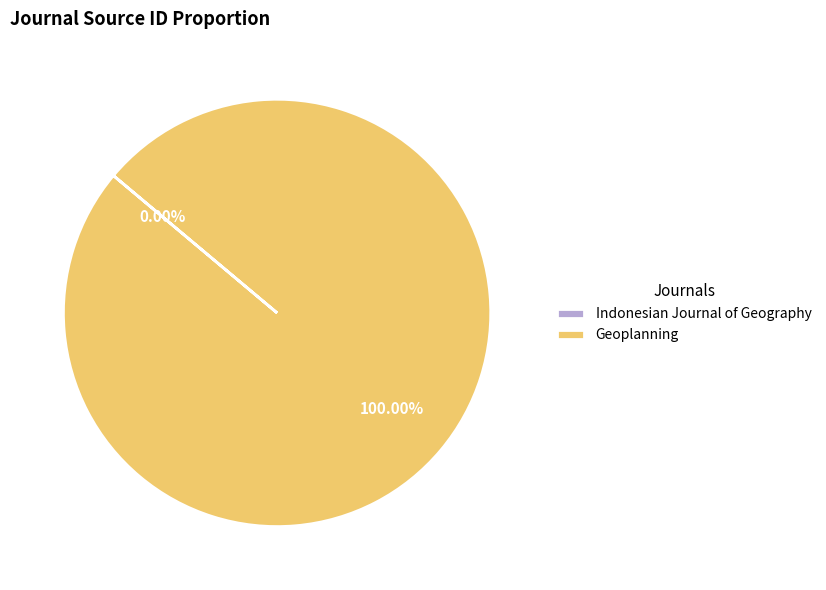

What is the largest slice in the pie chart?

Geoplanning